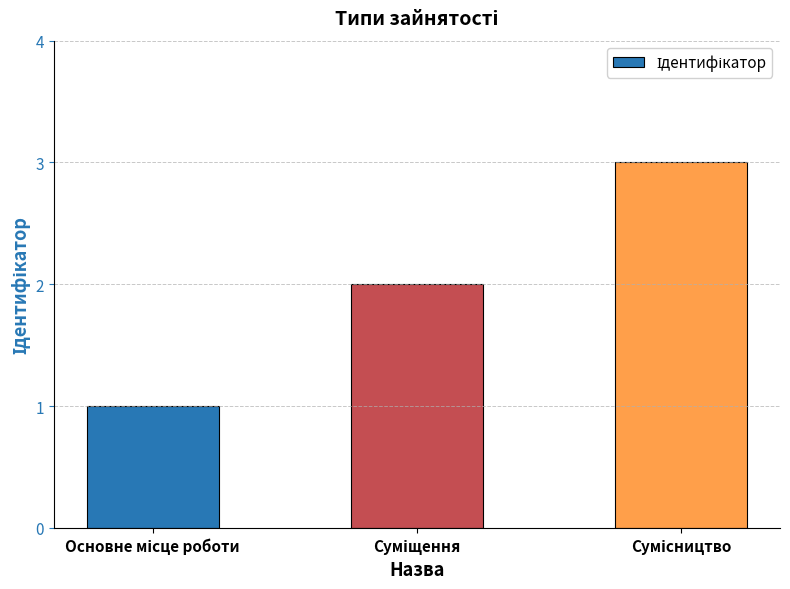

What is the sum of all values?

6